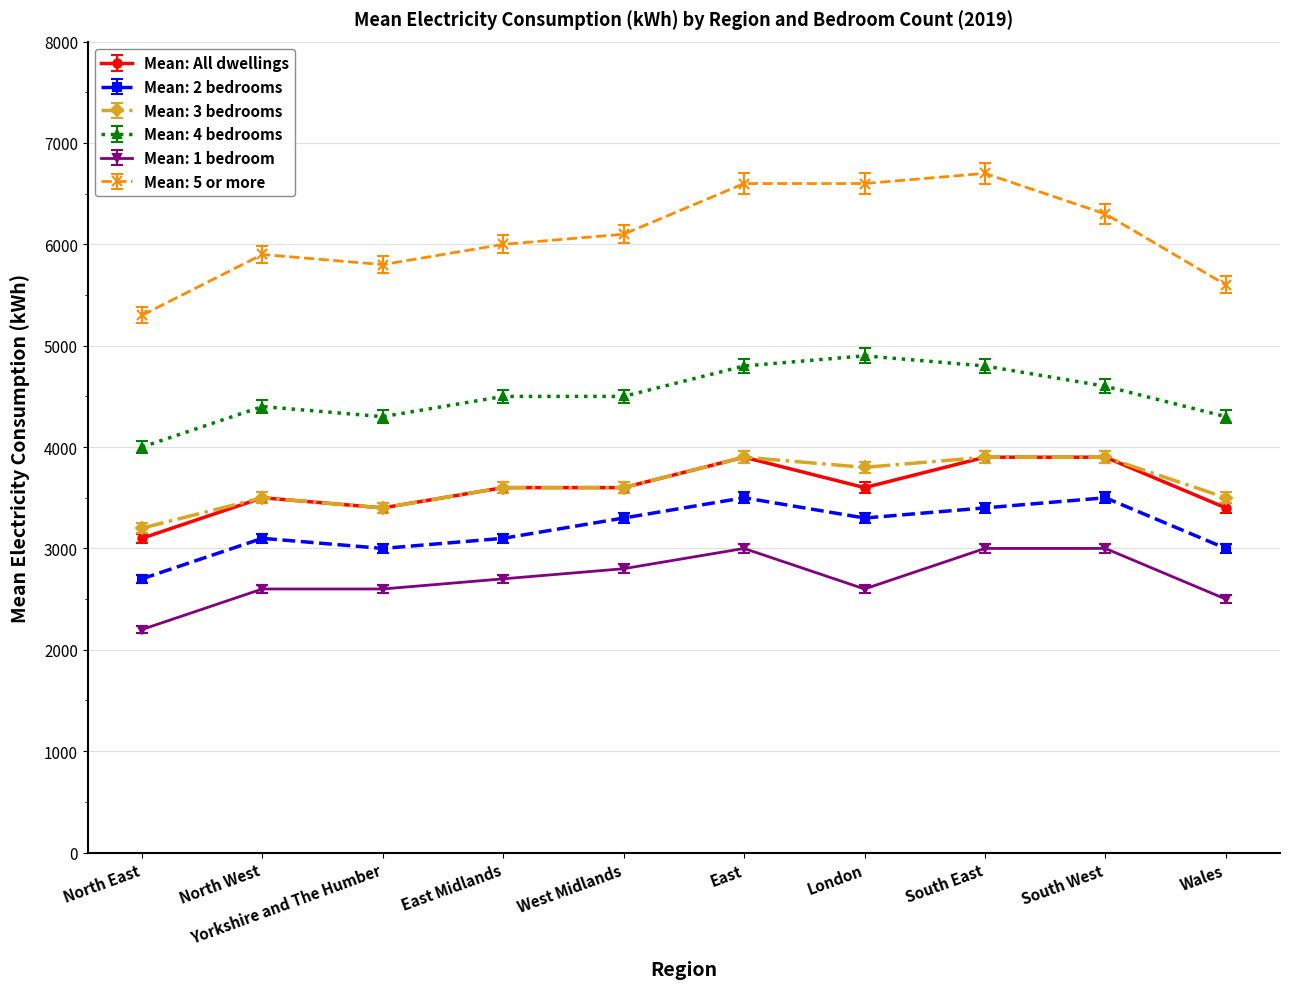

Reading right to left, list all the values displayed in this chart.

Mean: All dwellings: Wales=3400	South West=3900	South East=3900	London=3600	East=3900	West Midlands=3600	East Midlands=3600	Yorkshire and The Humber=3400	North West=3500	North East=3100
Mean: 2 bedrooms: Wales=3000	South West=3500	South East=3400	London=3300	East=3500	West Midlands=3300	East Midlands=3100	Yorkshire and The Humber=3000	North West=3100	North East=2700
Mean: 3 bedrooms: Wales=3500	South West=3900	South East=3900	London=3800	East=3900	West Midlands=3600	East Midlands=3600	Yorkshire and The Humber=3400	North West=3500	North East=3200
Mean: 4 bedrooms: Wales=4300	South West=4600	South East=4800	London=4900	East=4800	West Midlands=4500	East Midlands=4500	Yorkshire and The Humber=4300	North West=4400	North East=4000
Mean: 1 bedroom: Wales=2500	South West=3000	South East=3000	London=2600	East=3000	West Midlands=2800	East Midlands=2700	Yorkshire and The Humber=2600	North West=2600	North East=2200
Mean: 5 or more: Wales=5600	South West=6300	South East=6700	London=6600	East=6600	West Midlands=6100	East Midlands=6000	Yorkshire and The Humber=5800	North West=5900	North East=5300